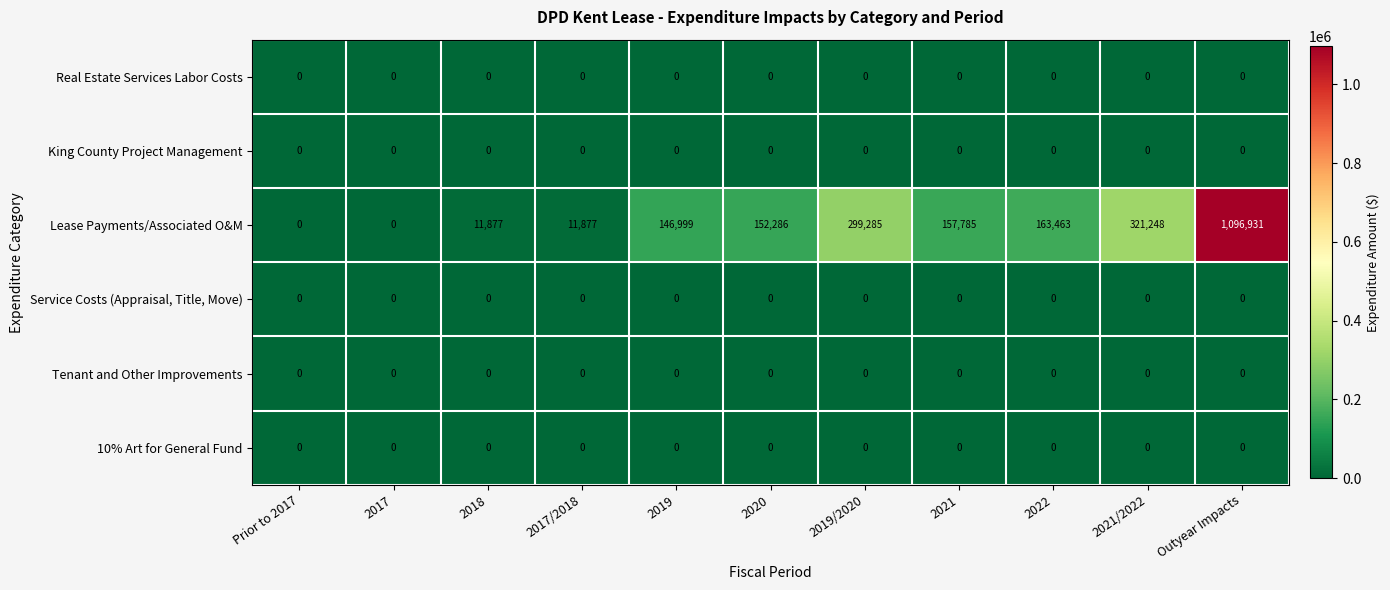

Which category has the highest value across all series?

Outyear Impacts